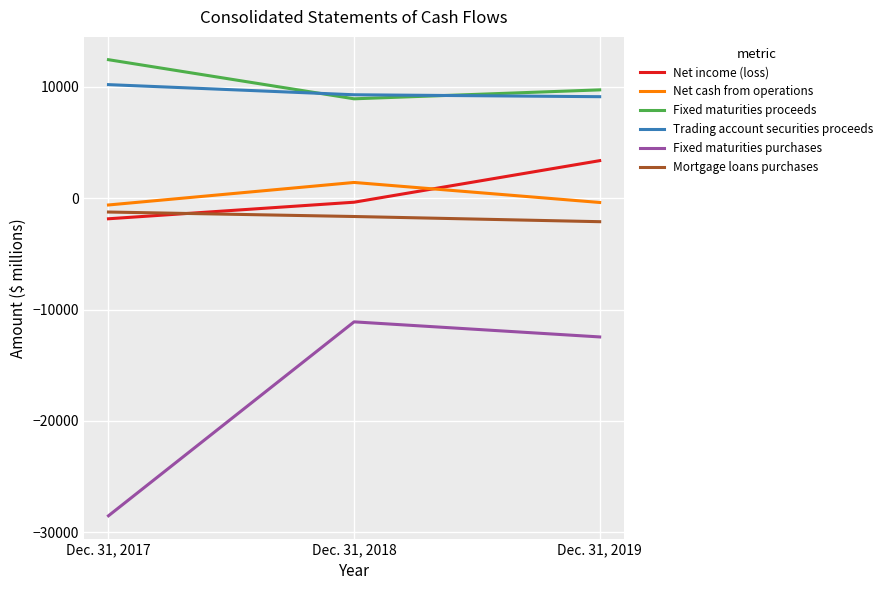

Where is Fixed maturities proceeds nearest to the value 10692?

Dec. 31, 2019